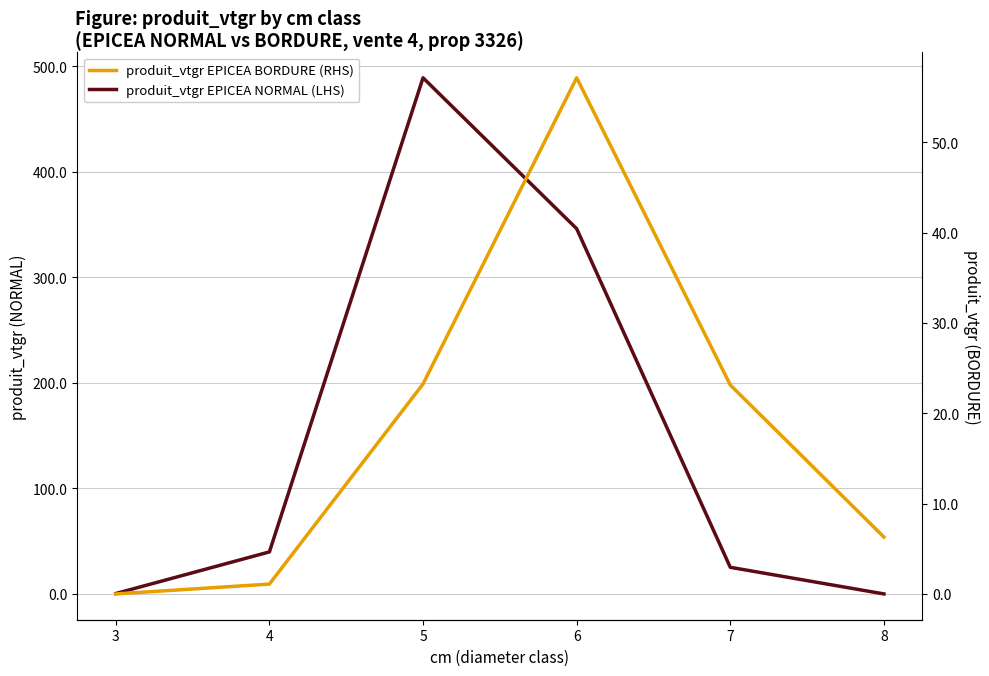

At how many categories does at least one series exceed 242?

2